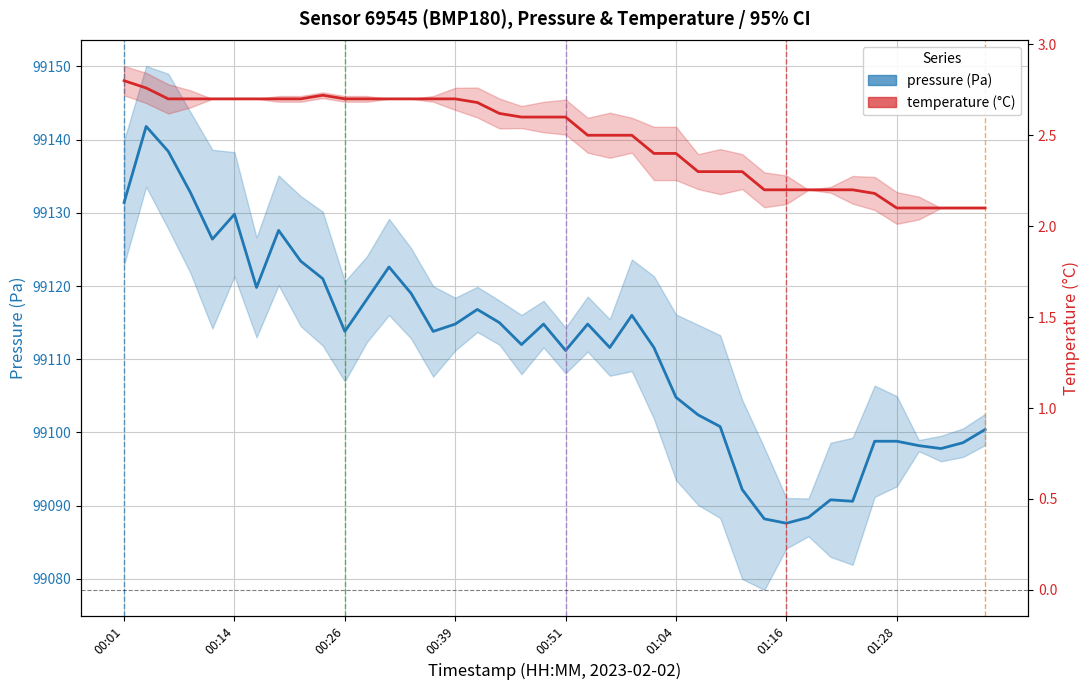

Which series has the largest total across all categories?

pressure